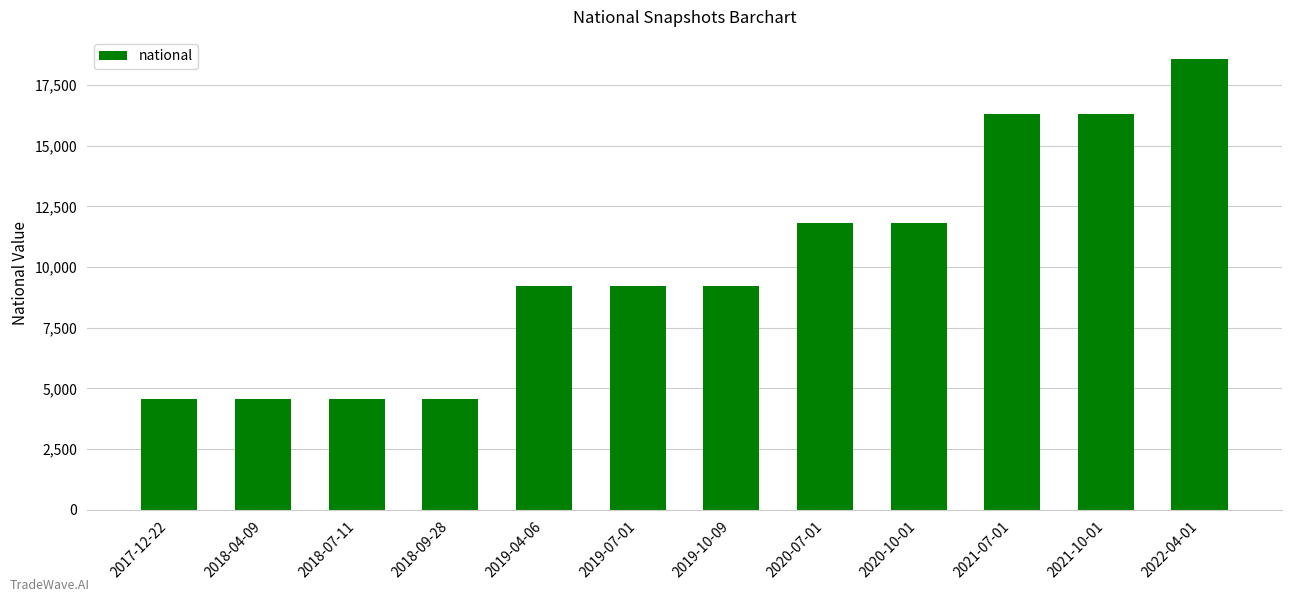

What is the difference between the maximum and minimum values?

13983